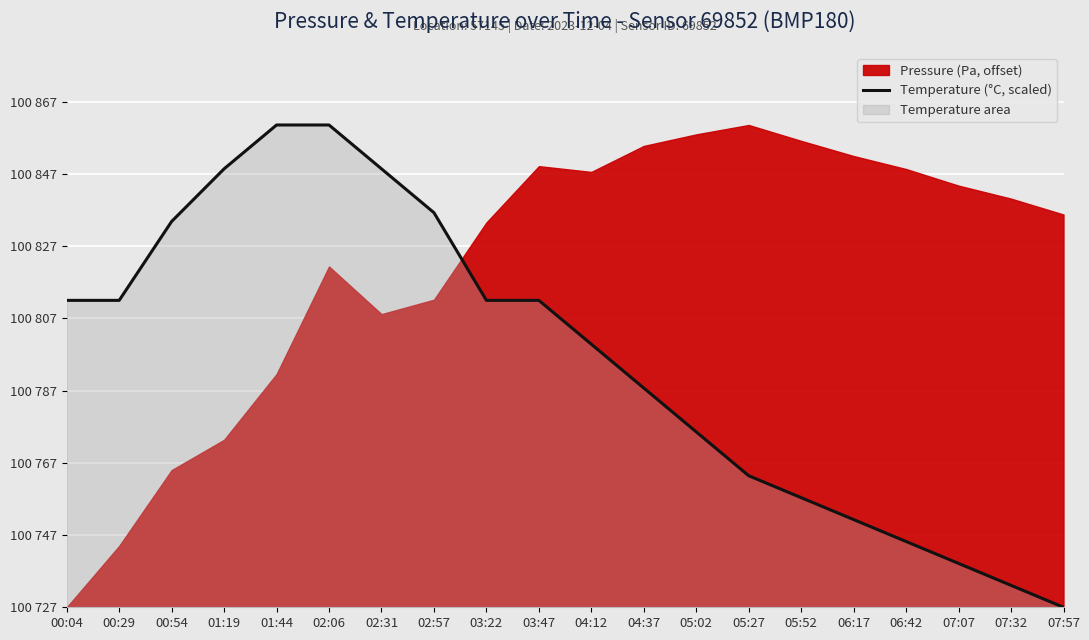

True or false: the data shows 50.8 at 05:27.

False